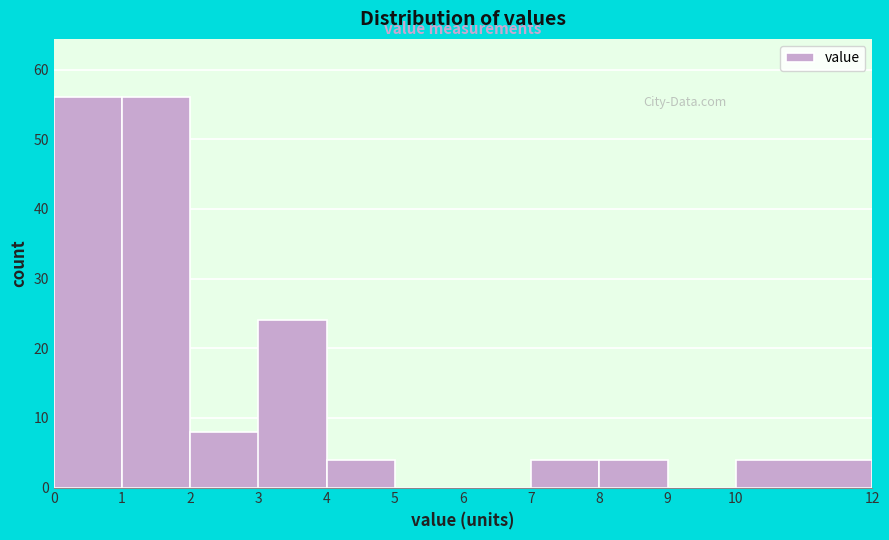

Reading left to right, transcribe this chart: for each bar, give the range it covers on the x-axis and its height. The values are not printed on the chart, so give them approximately, as read against the axis.

0 to 1: 56
1 to 2: 56
2 to 3: 8
3 to 4: 24
4 to 5: 4
5 to 6: 0
6 to 7: 0
7 to 8: 4
8 to 9: 4
9 to 10: 0
10 to 12: 4